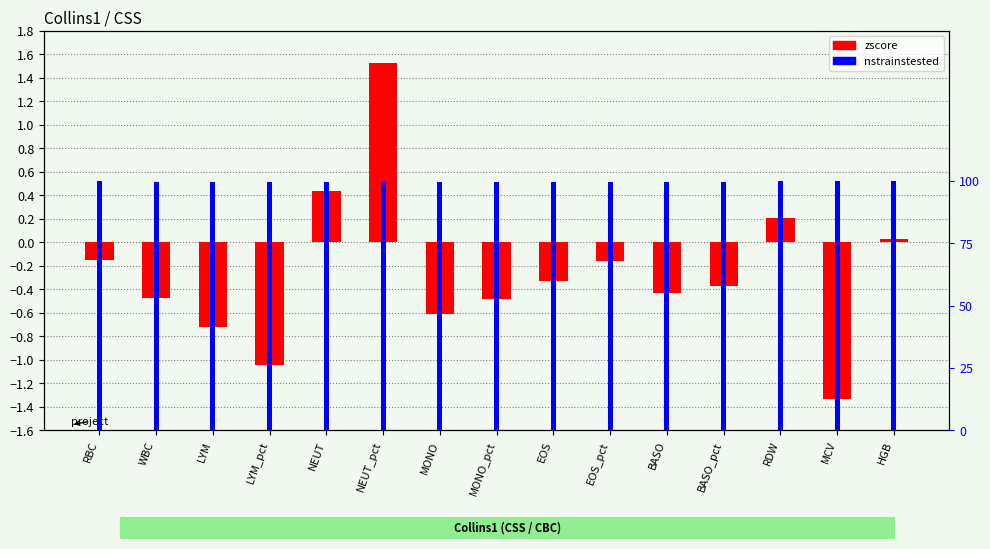

Count the number of data series in this chart.

2